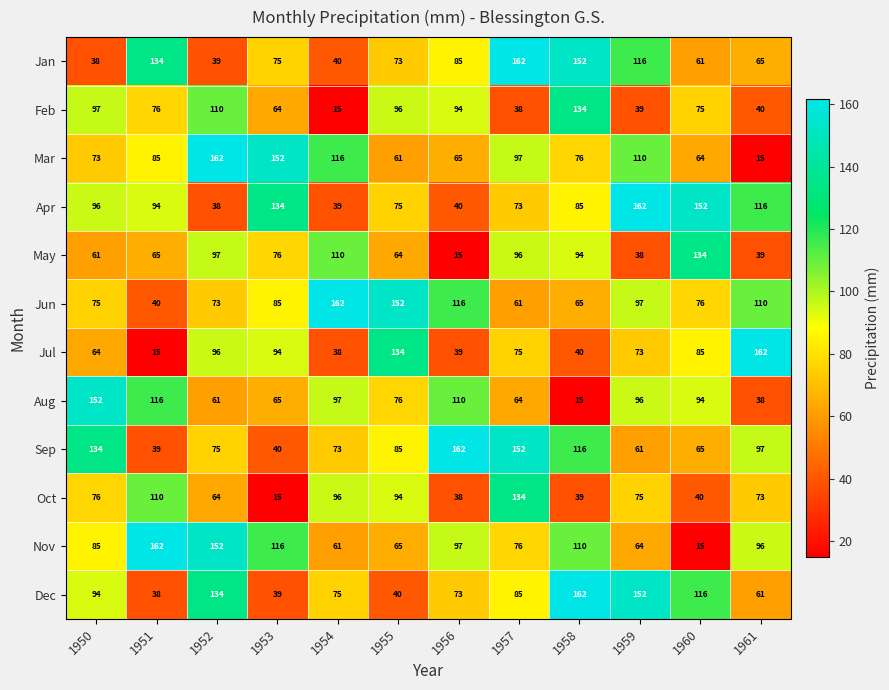

At which category is the sum across all series the highest?

1957